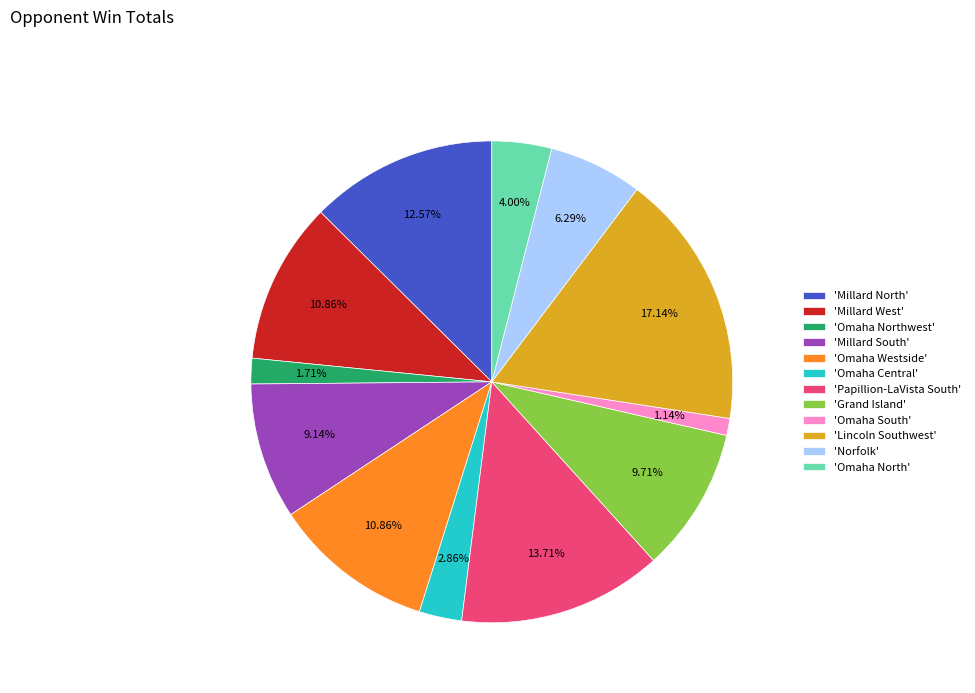

Is 'Omaha Westside' the majority of the pie?

No